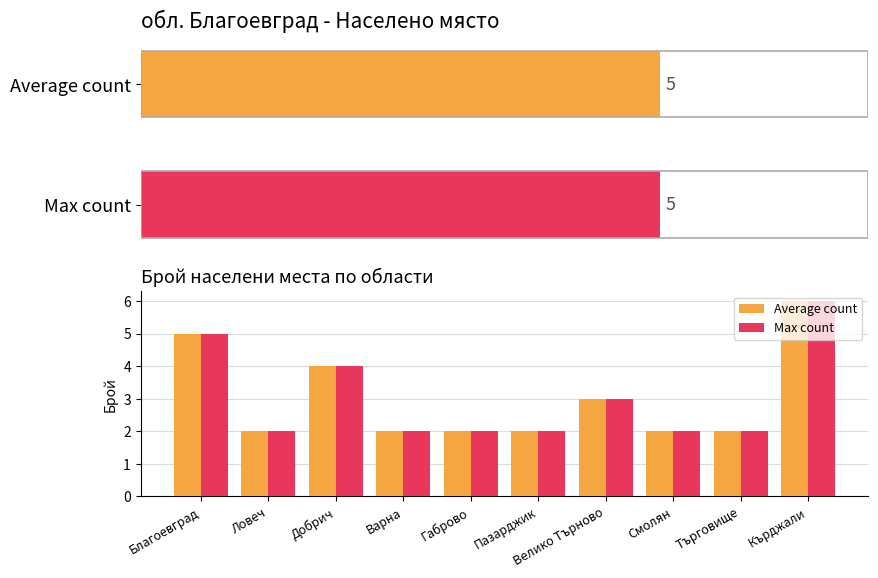

How many Max count values are between 2 and 4?

8